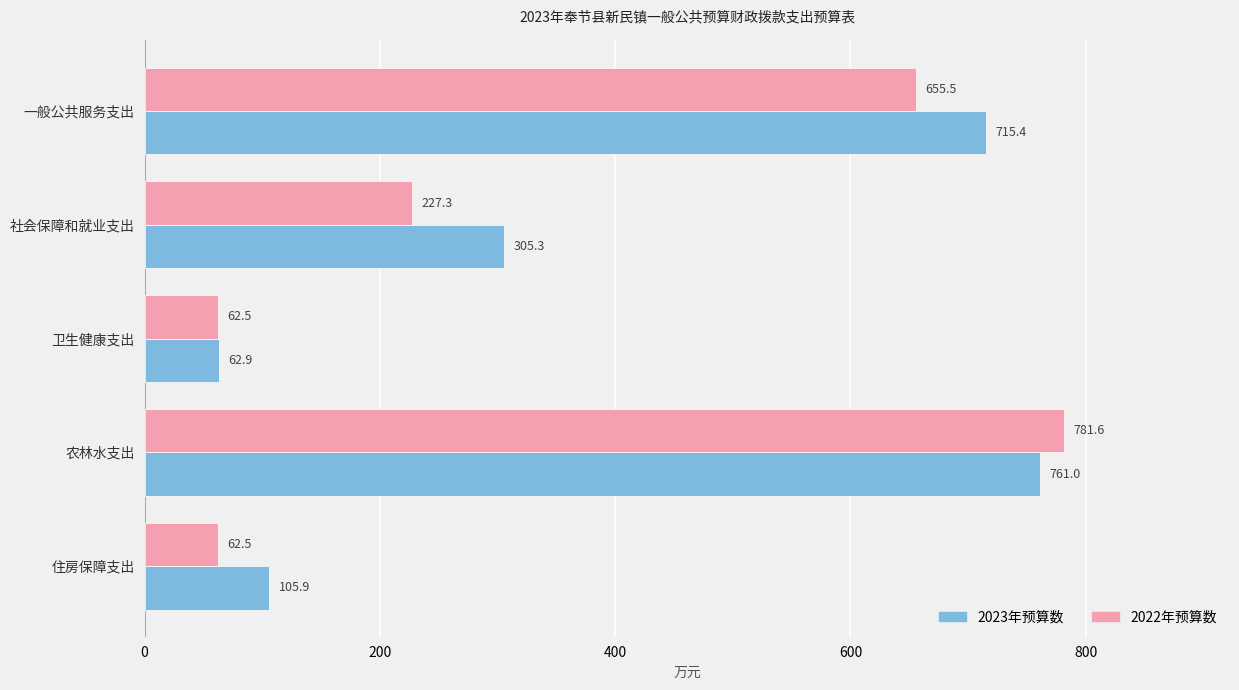

What are all the series names shown in the legend?

2023年预算数, 2022年预算数